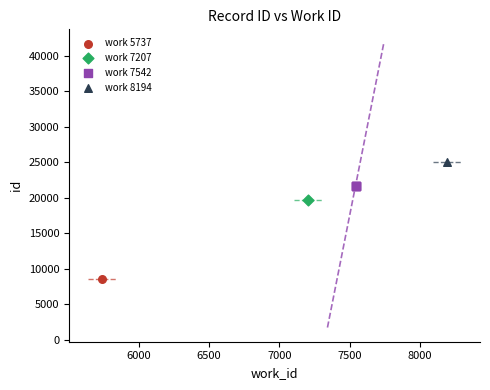

What are all the series names shown in the legend?

work 5737, work 7207, work 7542, work 8194